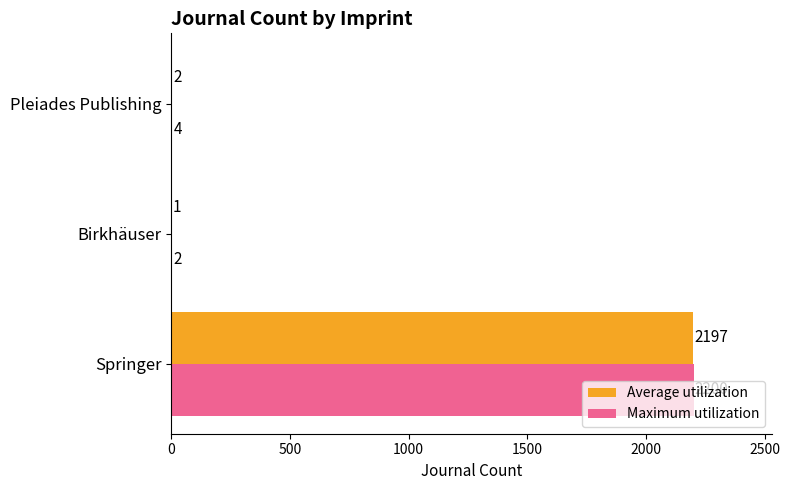

What is the highest value of the Maximum utilization series?

2200